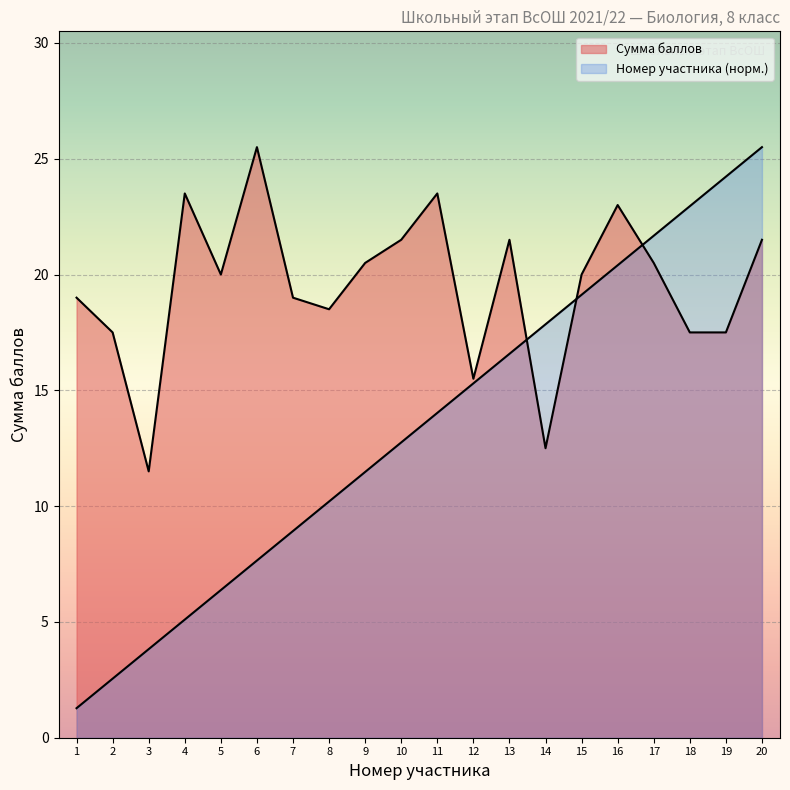

What is the average value of the Сумма баллов series?

19.5